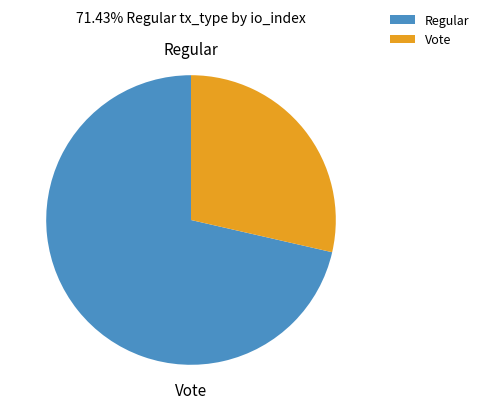

How many slices are in this pie chart?

2